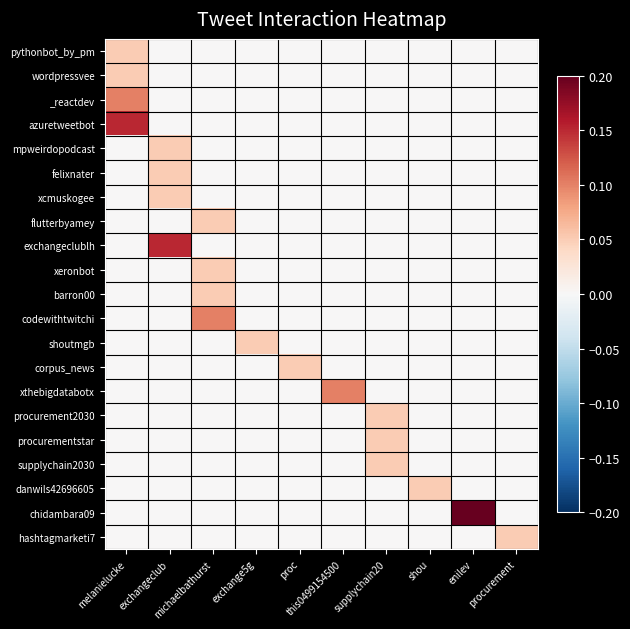

What is the total value across all series at this0499154500?

0.1